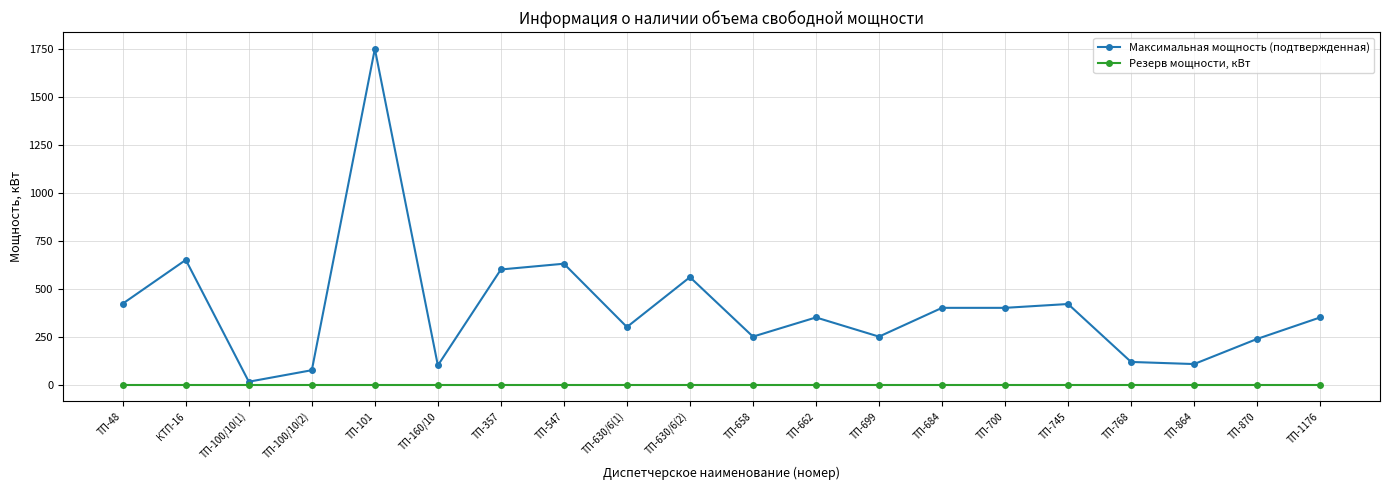

True or false: Резерв мощности, кВт has a value of 0 at ТП-768.

True